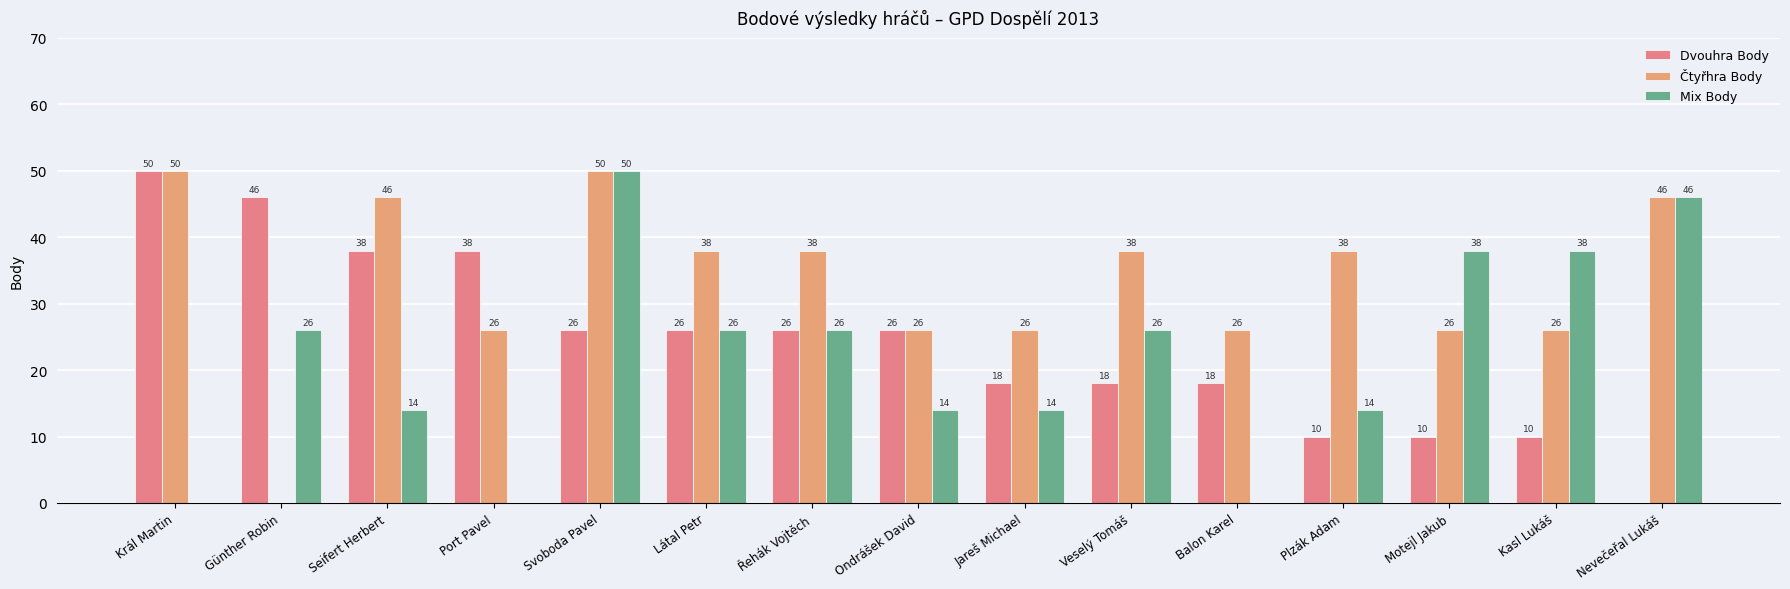

How many values in Mix Body are above zero?

12